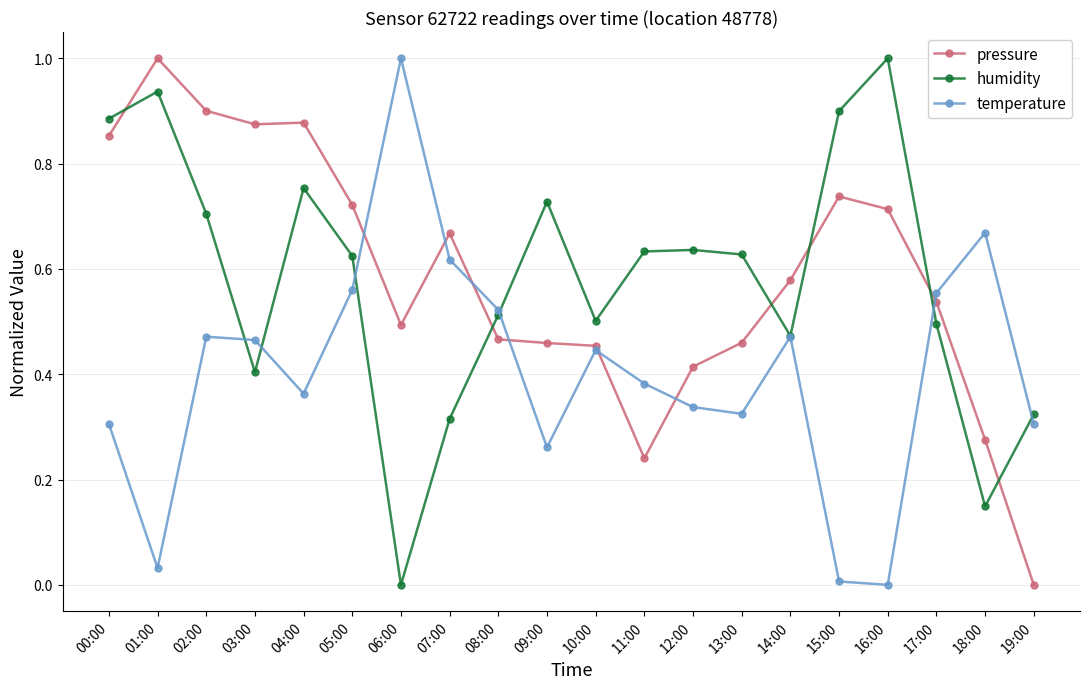

What is the highest value of the humidity series?

1.0